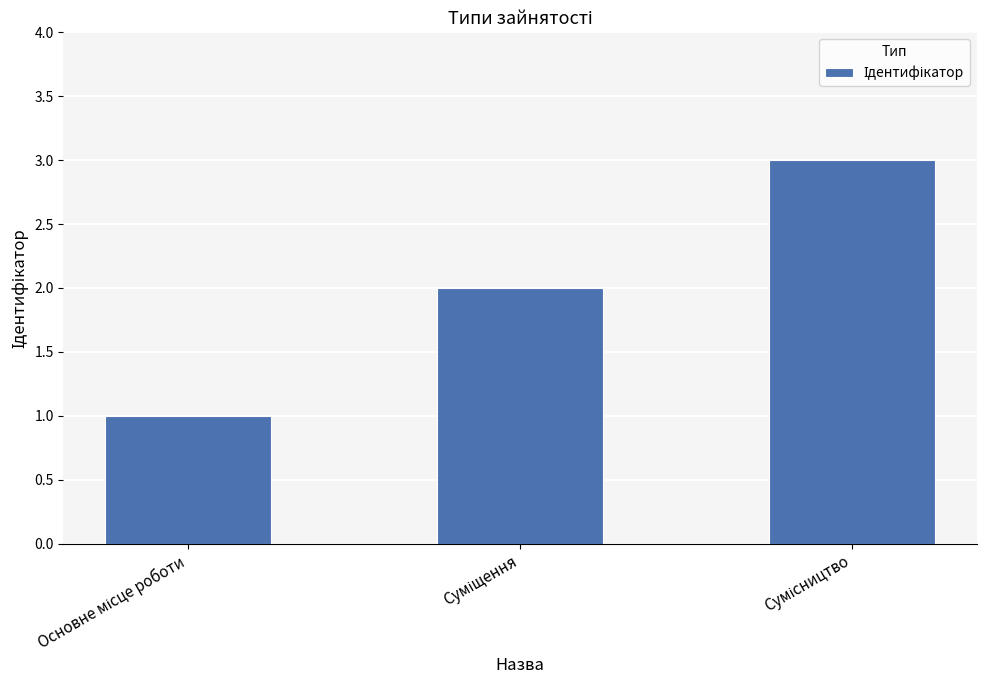

What is the sum of all values?

6